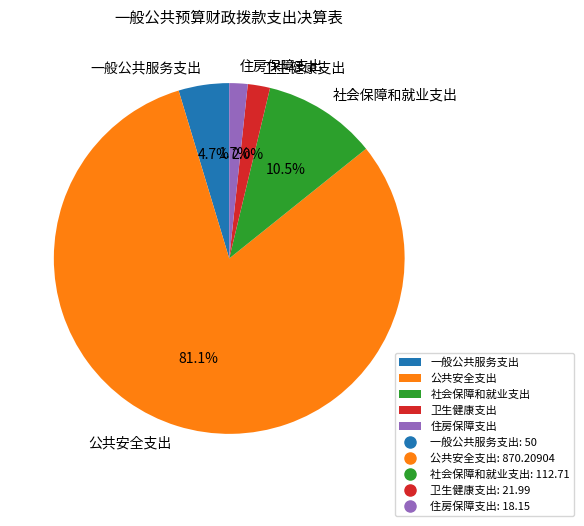

Combined, what portion of the pie is 住房保障支出 and 一般公共服务支出?

6.4%